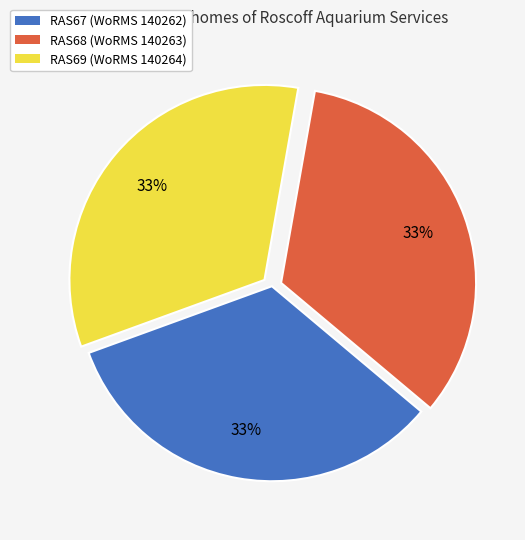

The RAS68 slice represents 33% of the pie. True or false?

True